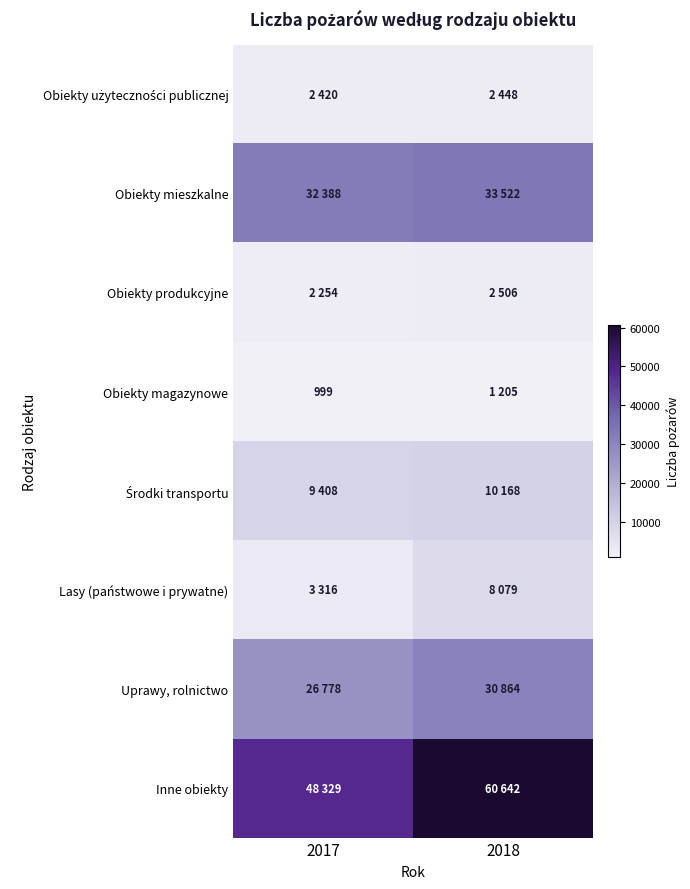

What is the total value across all series at 2017?

125892